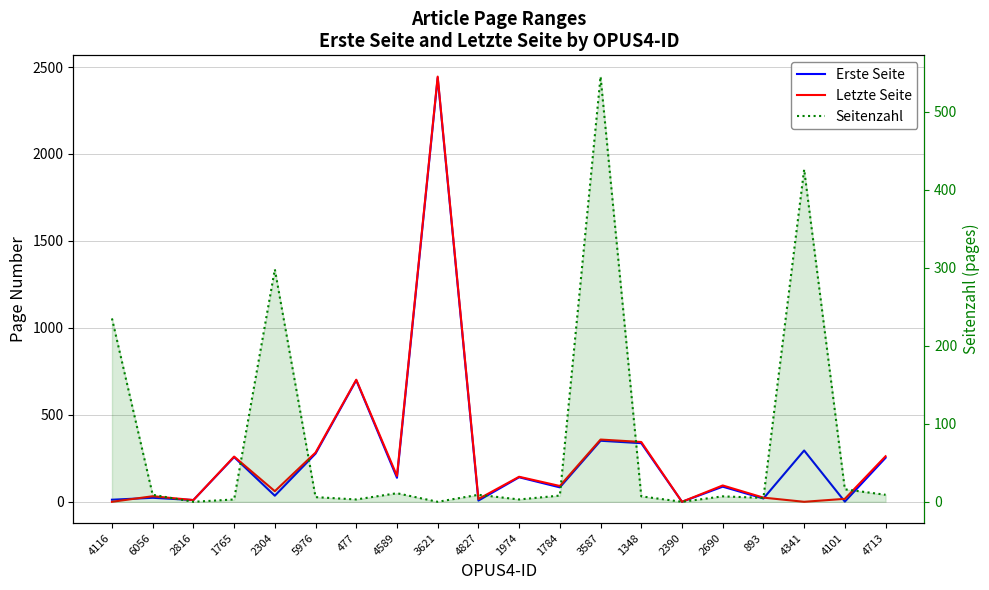

Which series has the largest total across all categories?

Erste Seite